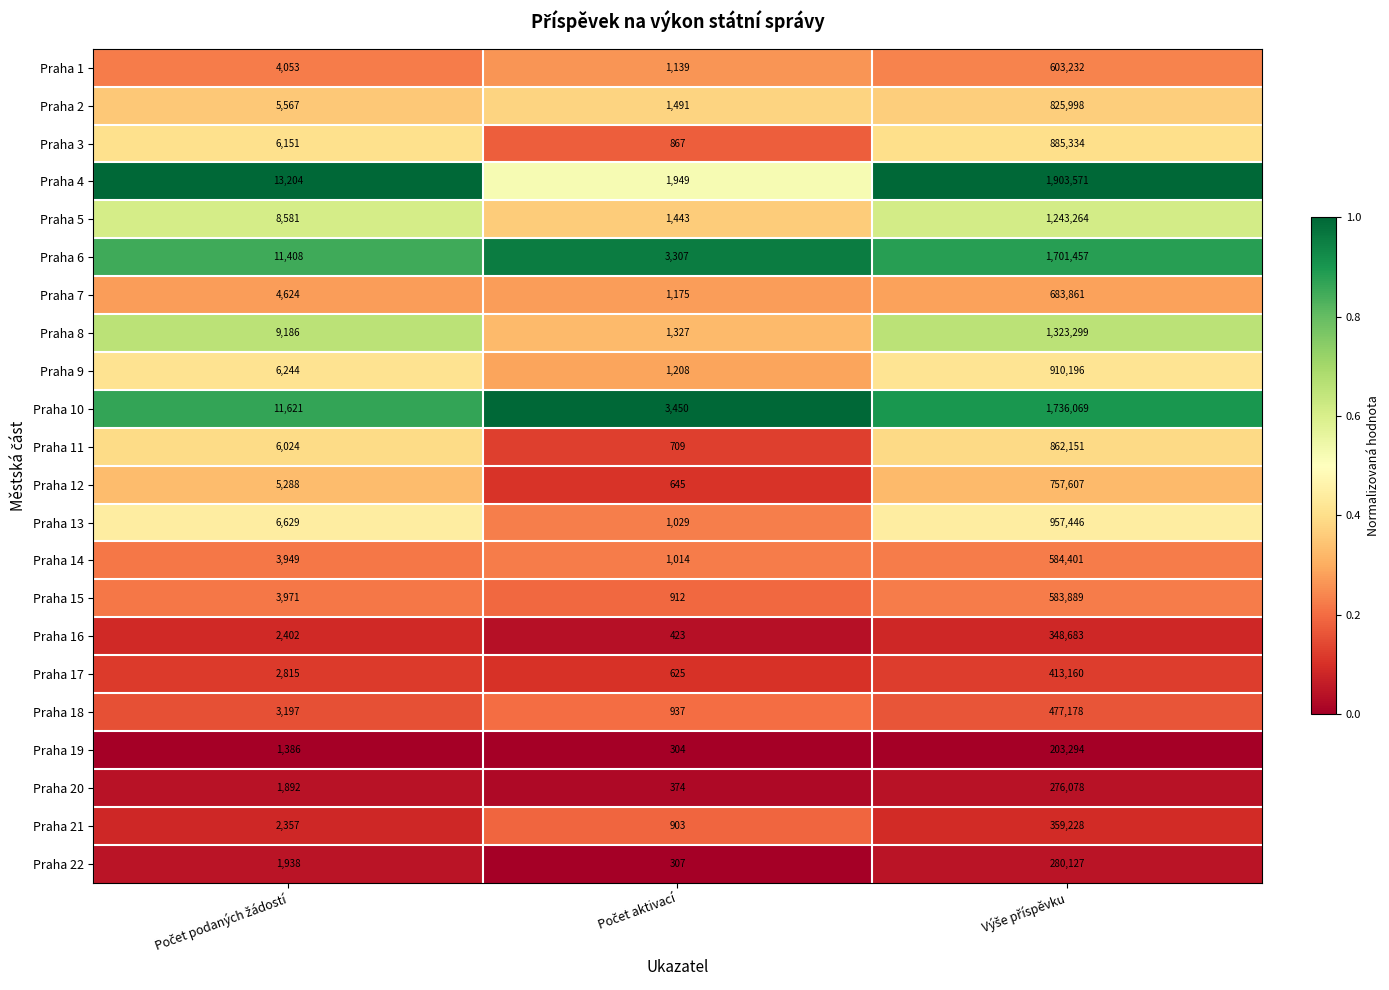

List the series in order of their peak value, lowest first.

Praha 19, Praha 20, Praha 22, Praha 16, Praha 21, Praha 17, Praha 18, Praha 15, Praha 14, Praha 1, Praha 7, Praha 12, Praha 2, Praha 11, Praha 3, Praha 9, Praha 13, Praha 5, Praha 8, Praha 6, Praha 10, Praha 4